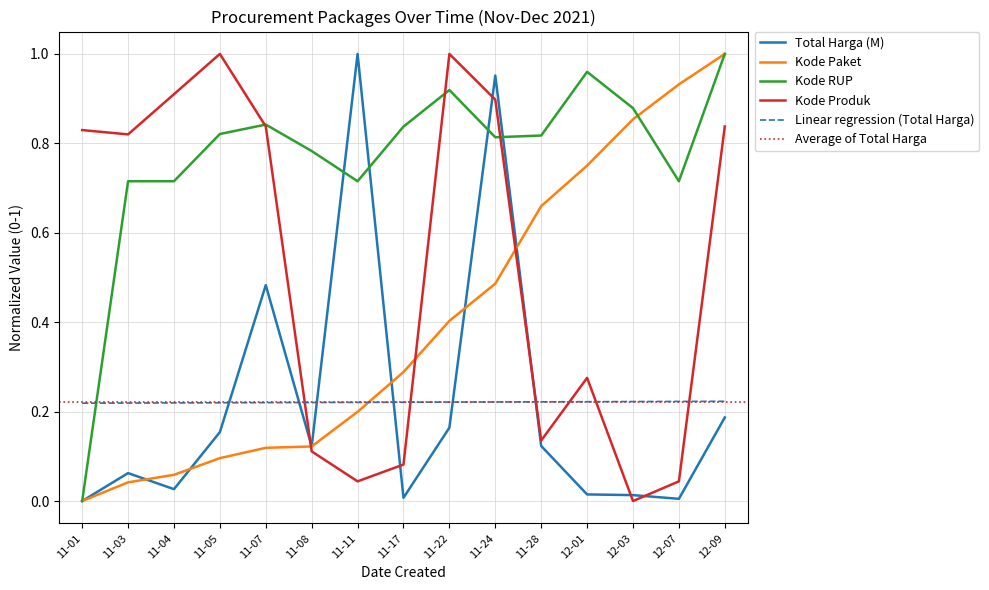

Count the number of data series in this chart.

4